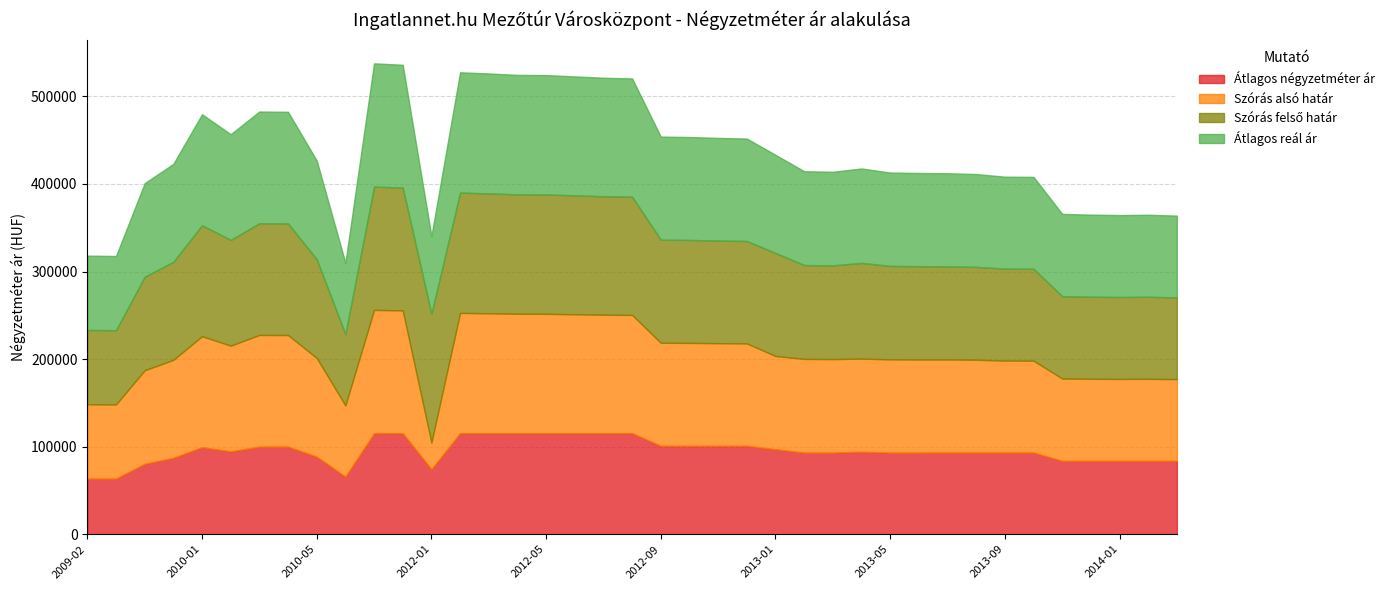

True or false: Szórás felső határ and Átlagos négyzetméter ár intersect in this chart.

False